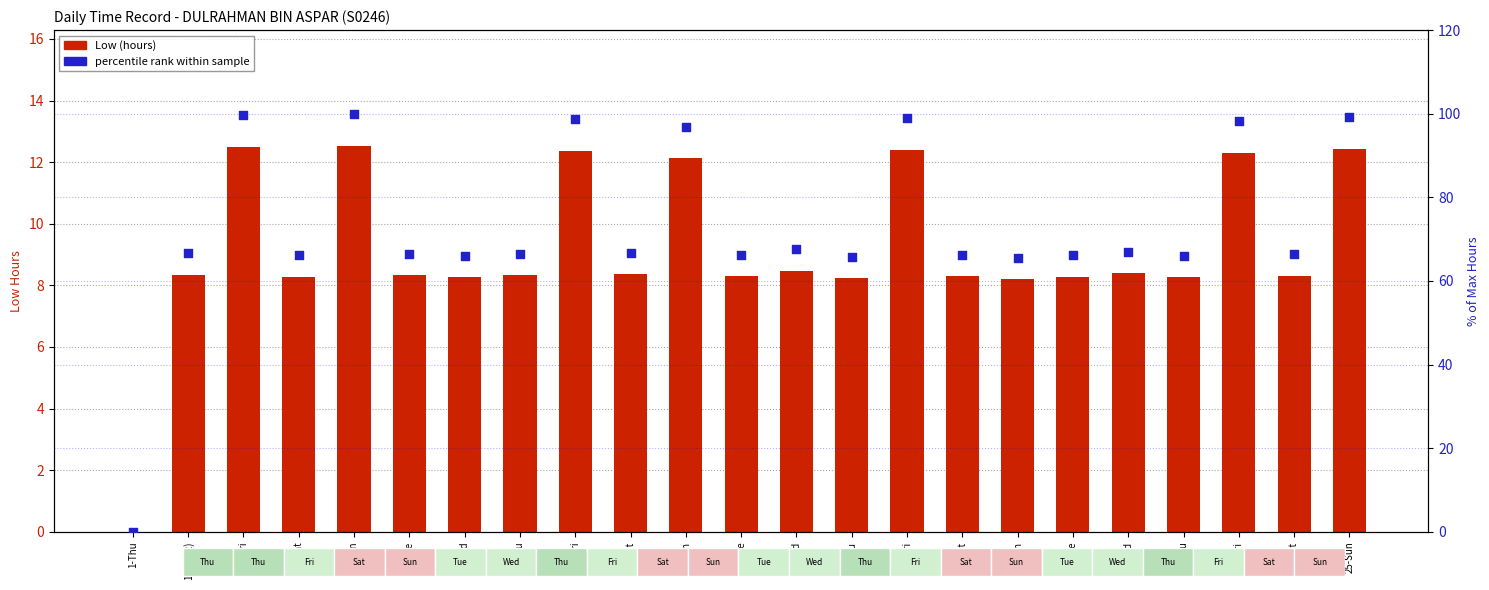

What is the total value across all series at 10-Sat?

75.2